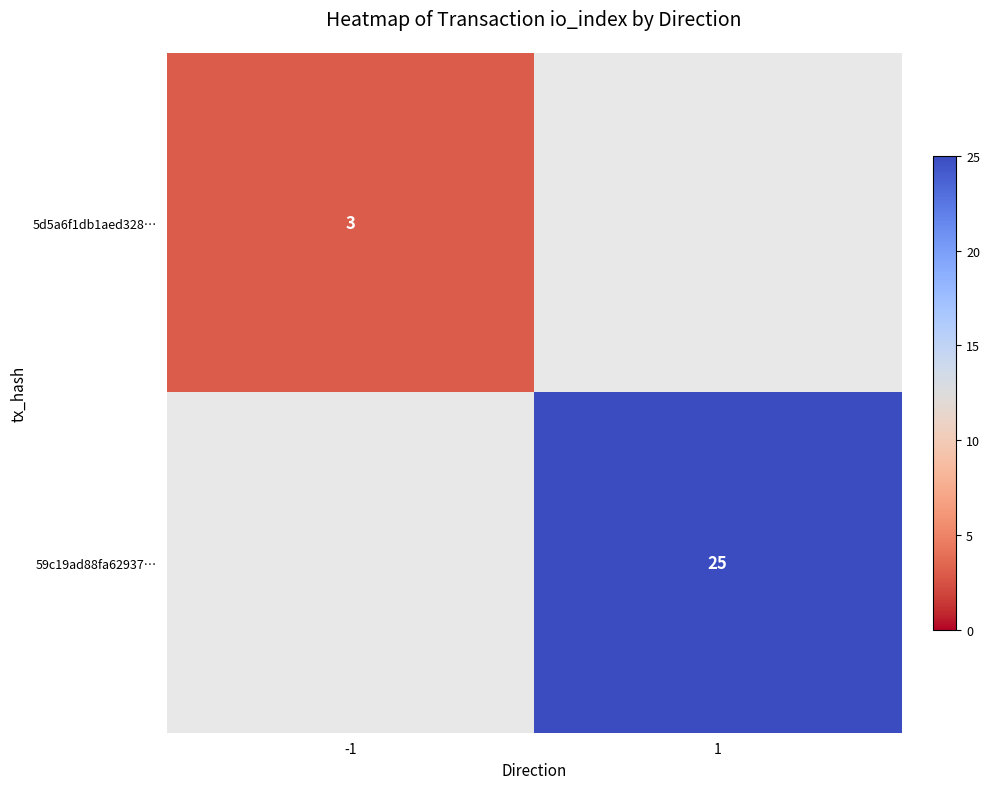

Is it true that 59c19ad88fa62937… equals 40 at 1?

False